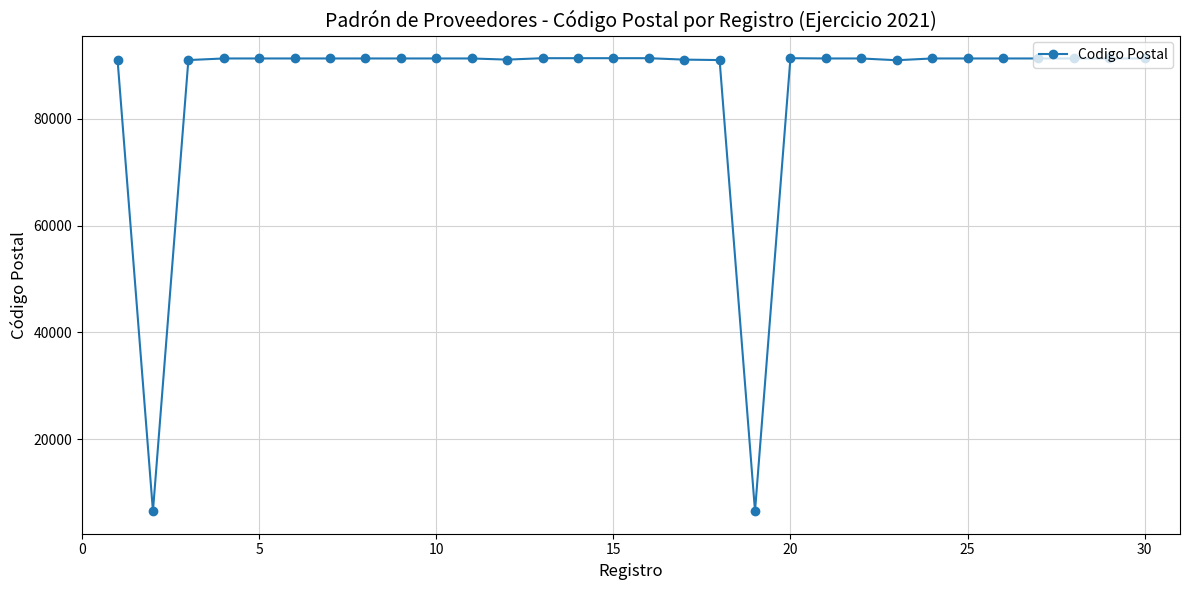

What is the difference between the maximum and minimum values?

84880